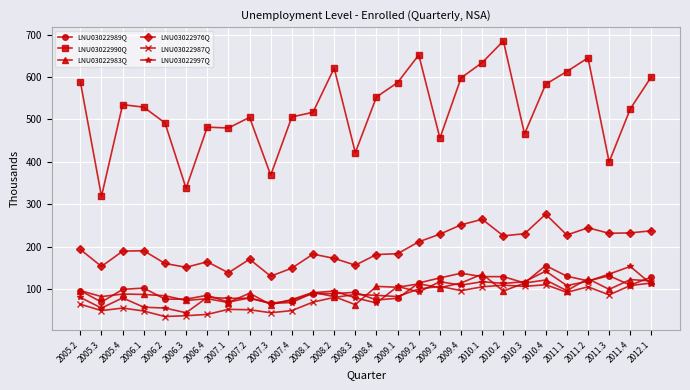

What is the difference between the second highest and minimum values in the LNU03022989Q series?

71